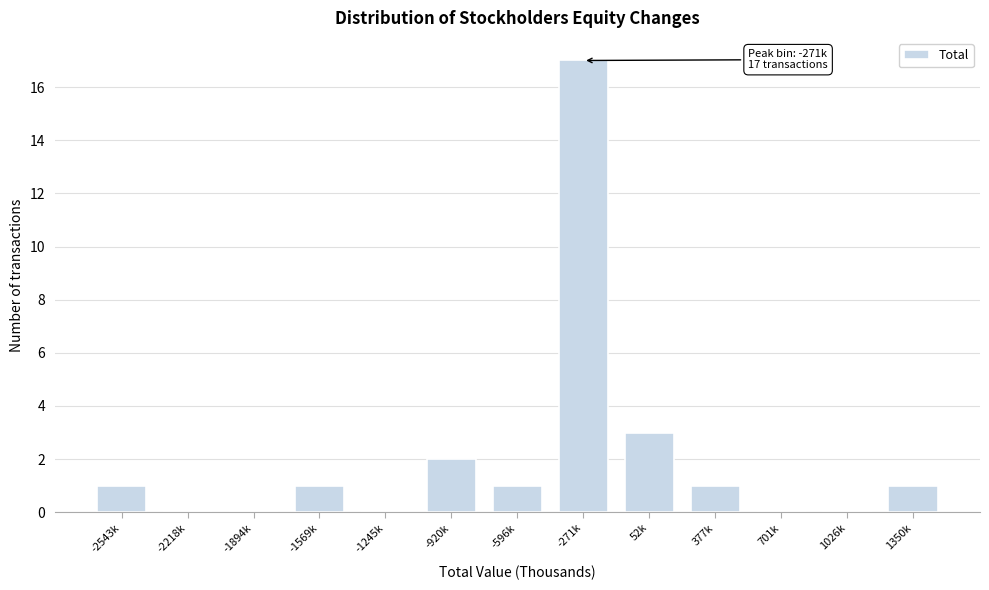

Reading left to right, what are all the values shown in this chart?

-2543k=1	-2218k=0	-1894k=0	-1569k=1	-1245k=0	-920k=2	-596k=1	-271k=17	52k=3	377k=1	701k=0	1026k=0	1350k=1